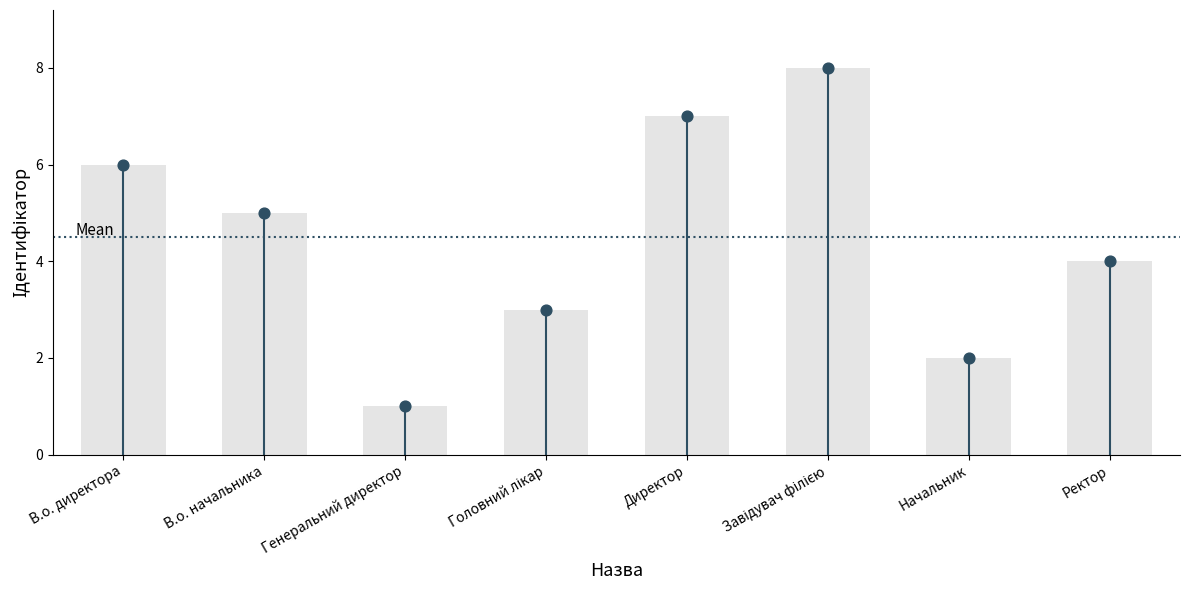

What is the ratio of the value at Генеральний директор to the value at В.о. директора?

0.2